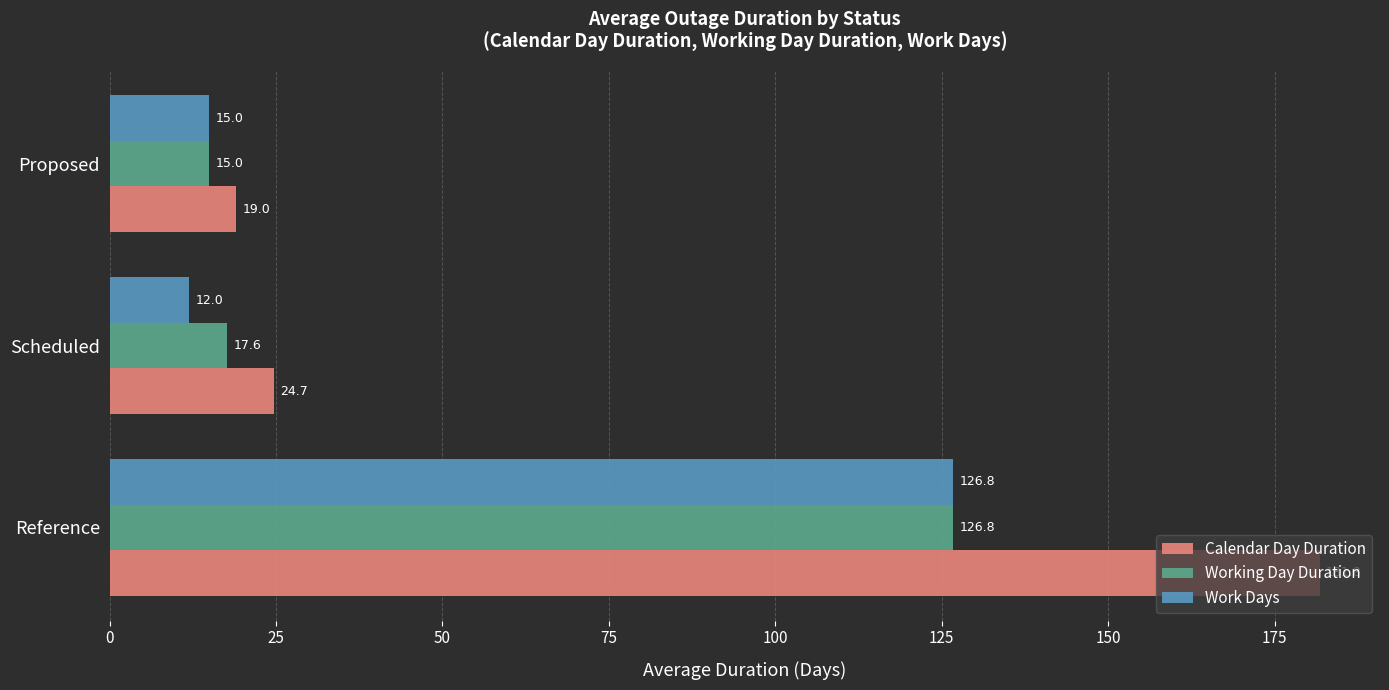

List the labels in order of Work Days value, smallest first.

Scheduled, Proposed, Reference